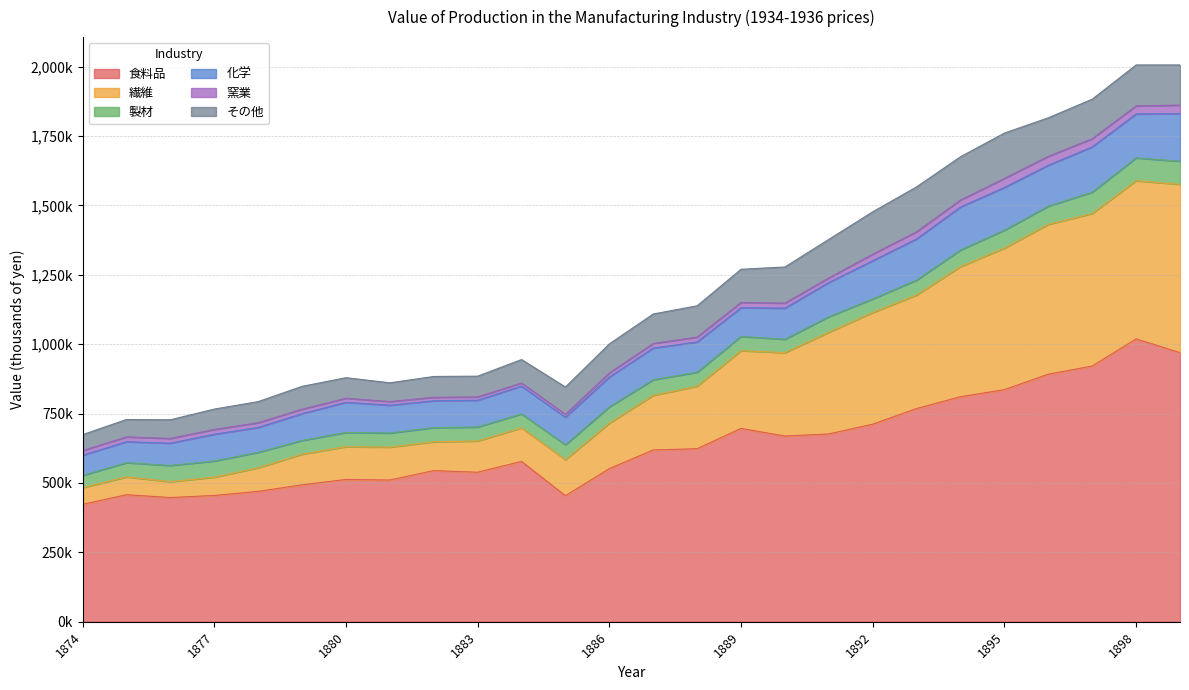

Reading left to right, list all the values displayed in this chart.

食料品: 422801	457545	447409	454909	469619	493200	512504	510484	544286	538618	577490	454005	551573	618731	623352	696352	668917	676477	711623	767967	810746	835962	891765	921126	1018760	969381
繊維: 59991	64063	57177	65862	84922	110362	117955	118544	103966	112366	120964	129738	163733	196769	225027	280213	300419	366419	402335	409206	468878	509938	539823	549449	569962	606137
製材: 44243	51312	58259	58185	55514	49343	51169	50751	50816	50430	50171	53604	58579	56157	50372	50937	48360	55766	49049	53634	59610	64515	65490	76915	82045	83465
化学: 72492	75576	80269	96449	89755	96506	108774	100258	96917	96518	100145	99119	107410	114011	109021	103732	111969	123313	137243	148044	154611	153881	147296	162971	158394	171156
窯業: 16829	17314	17230	17095	17079	16125	14747	13084	12350	11998	11078	10577	14867	16633	17497	18859	18087	16542	23743	25965	25182	32502	32202	29493	28974	30930
その他: 57497	62516	67156	73501	75985	82319	73955	67426	75157	74686	84531	98405	104592	106250	112780	119472	130111	138837	152575	161714	155914	163447	138751	142363	147489	144604